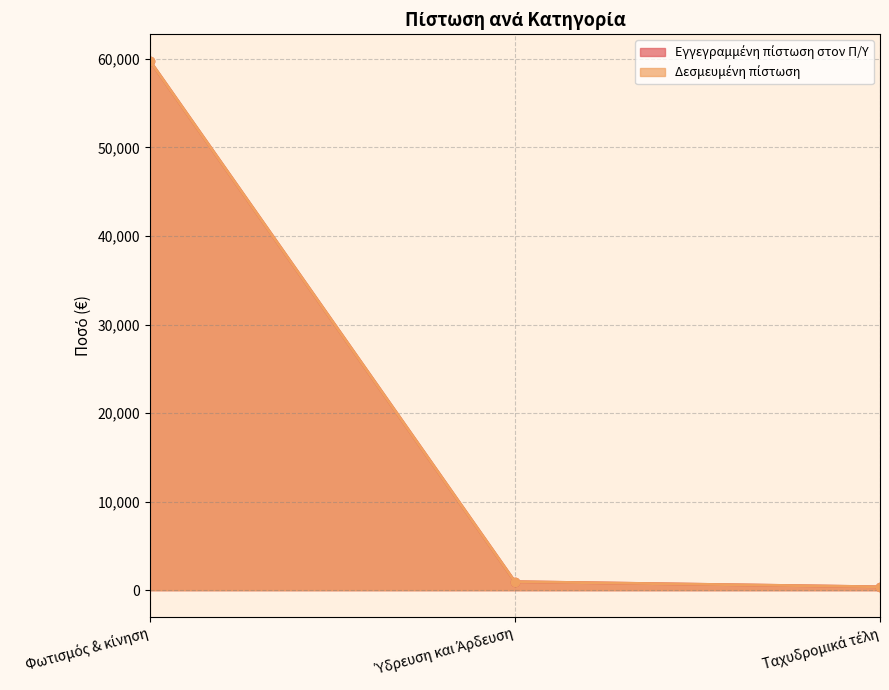

What is the highest value of the Εγγεγραμμένη πίστωση στον Π/Υ series?

59795.2